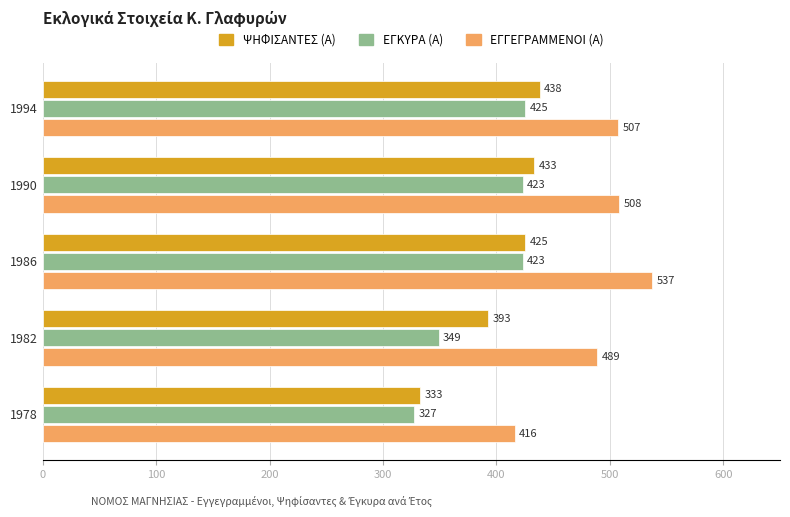

Which category has the lowest value across all series?

1978